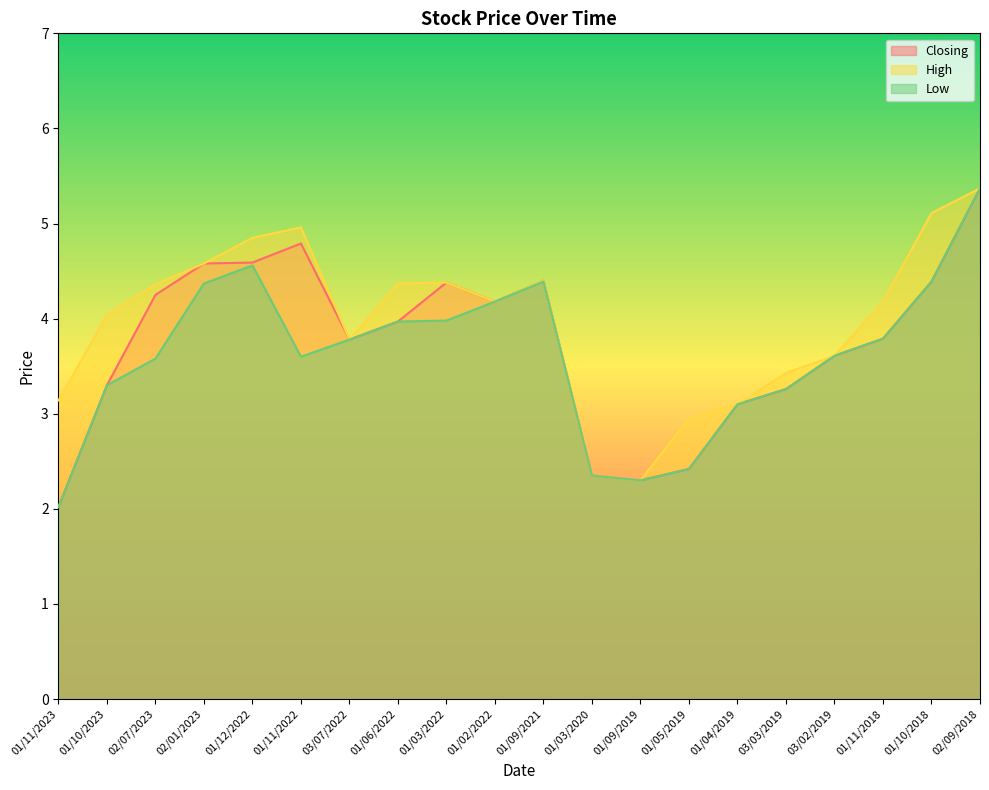

What are all the series names shown in the legend?

Closing, High, Low